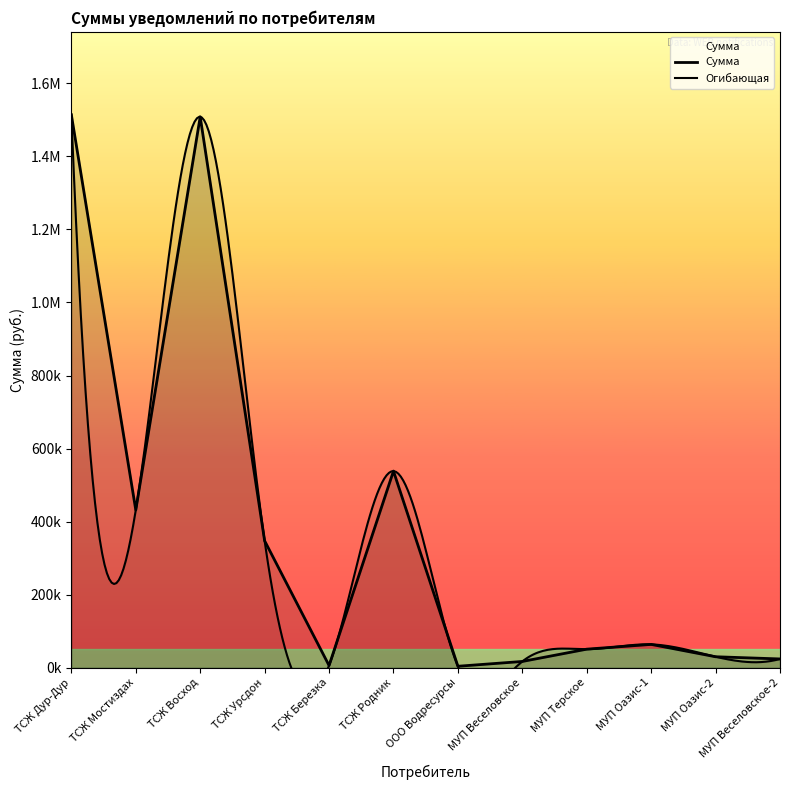

What is the greatest value displayed?

1514197.6